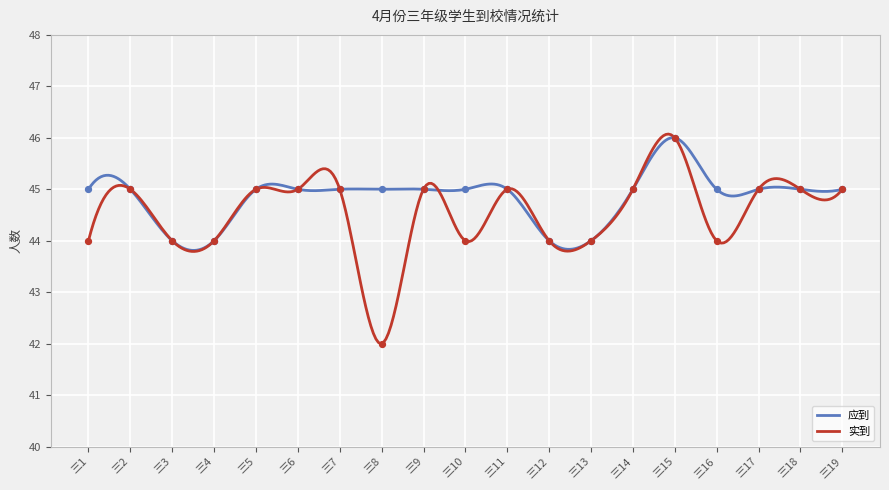

Is the value of 实到 at 三5 greater than the value of 应到 at 三2?

No